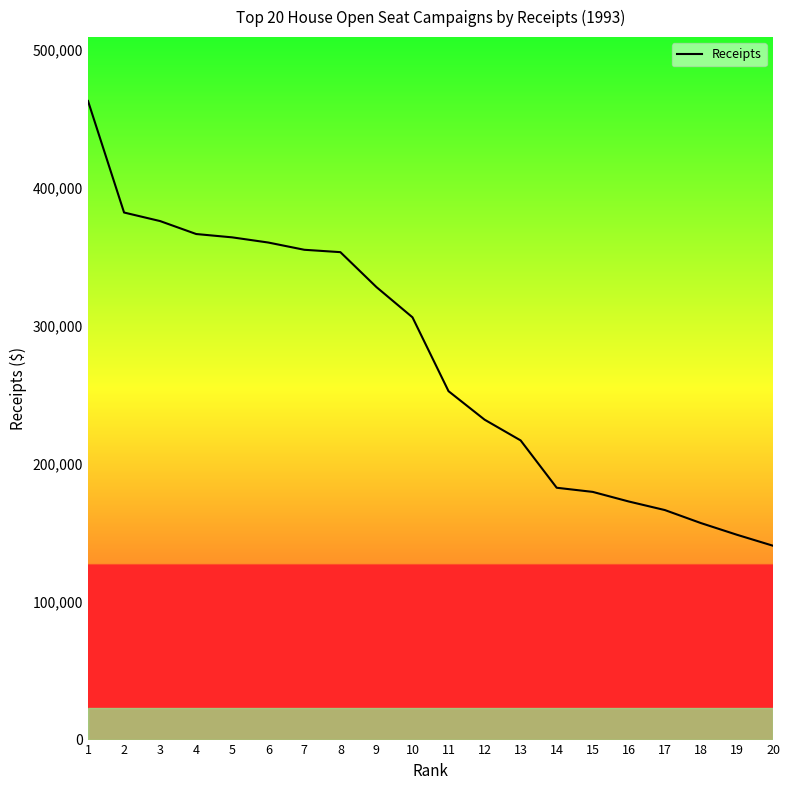

Between 12 and 3, which is larger?

3